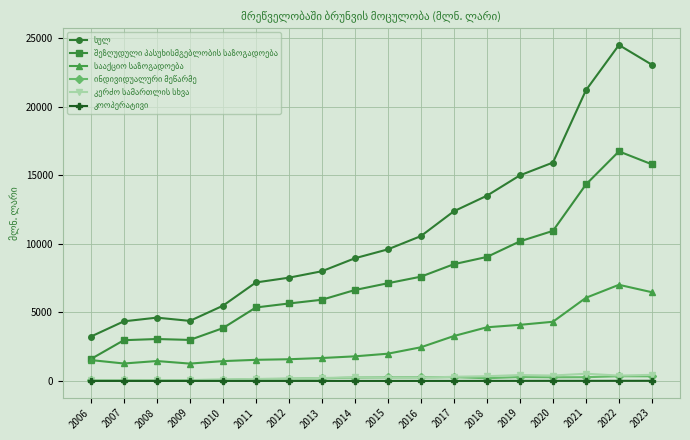

What is the maximum value shown in the chart?

24517.0